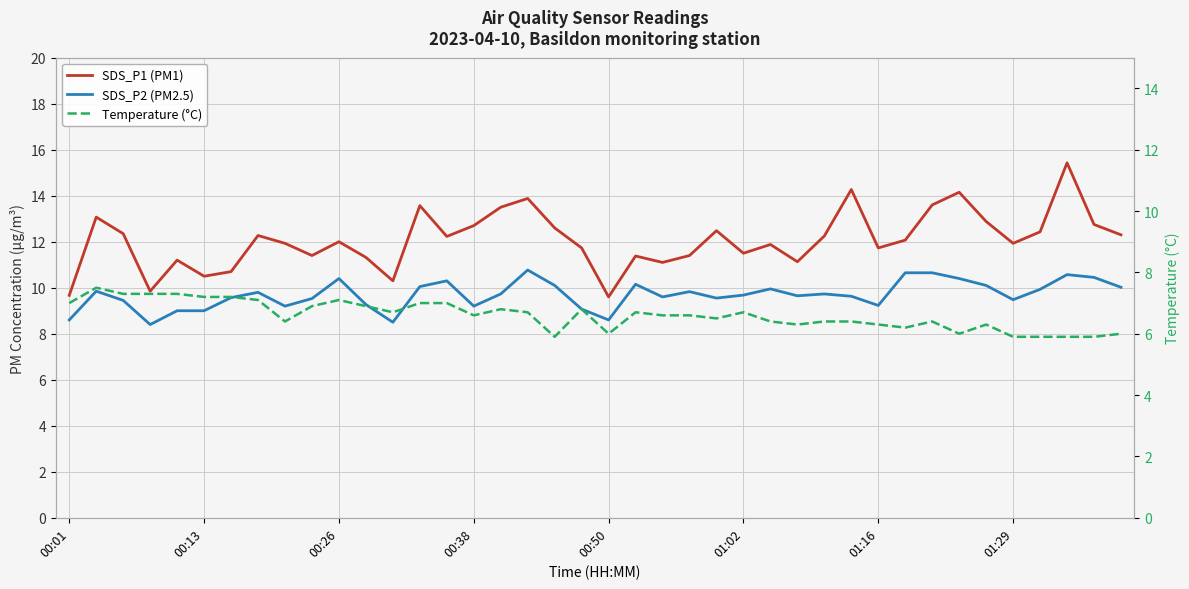

How many distinct data groups are displayed?

3